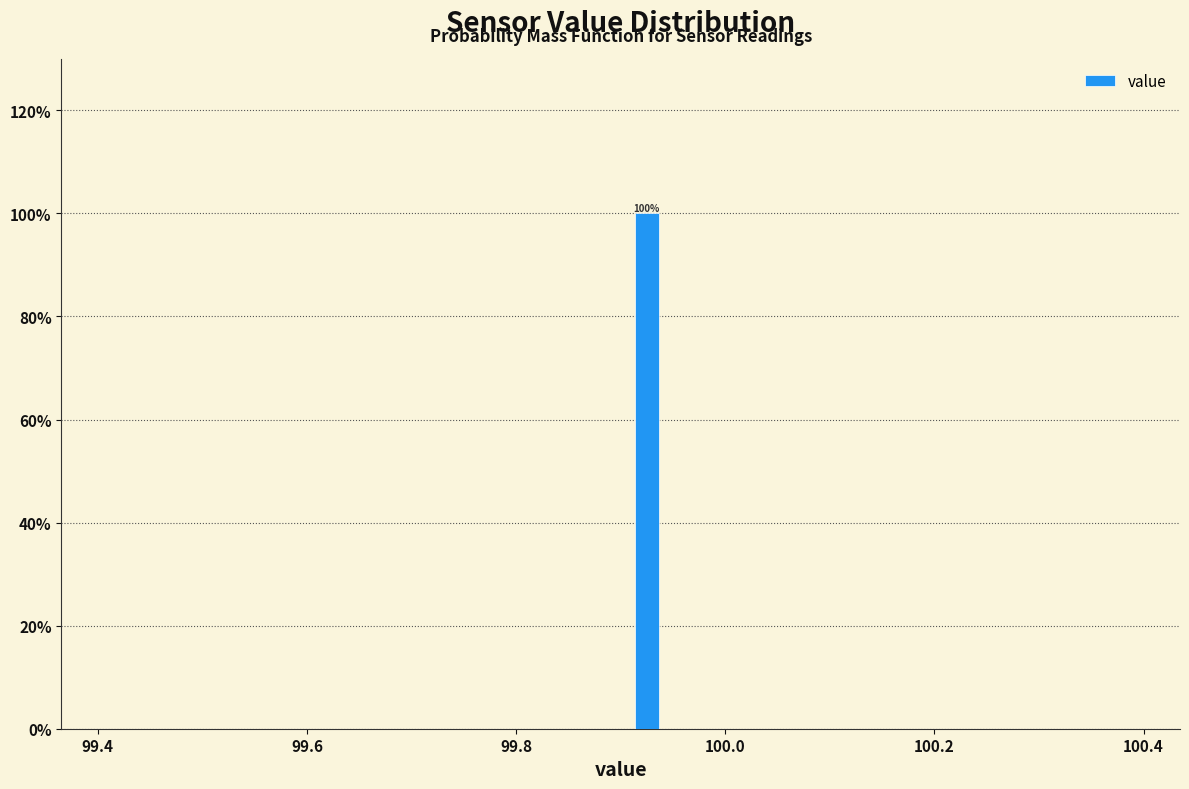

Around what value on the x-axis is the tallest bar? Give the approximate position of its centre, as read against the axis.

99.92